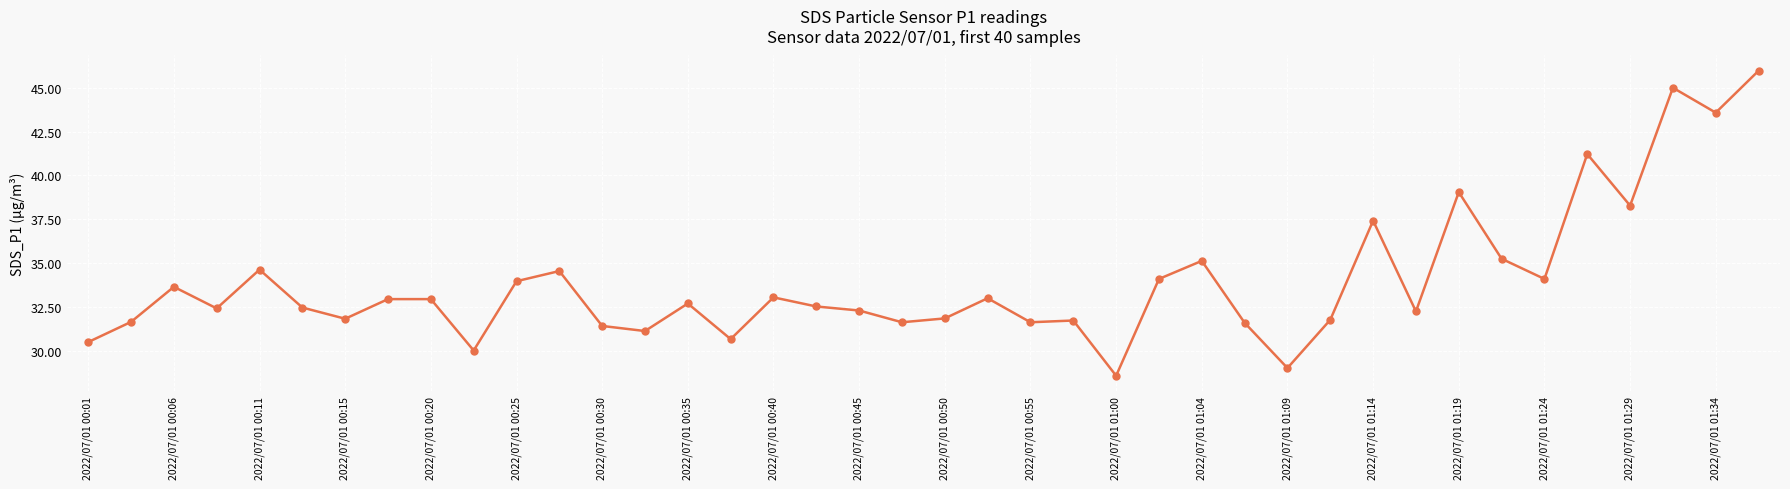

What is the average value?

33.9